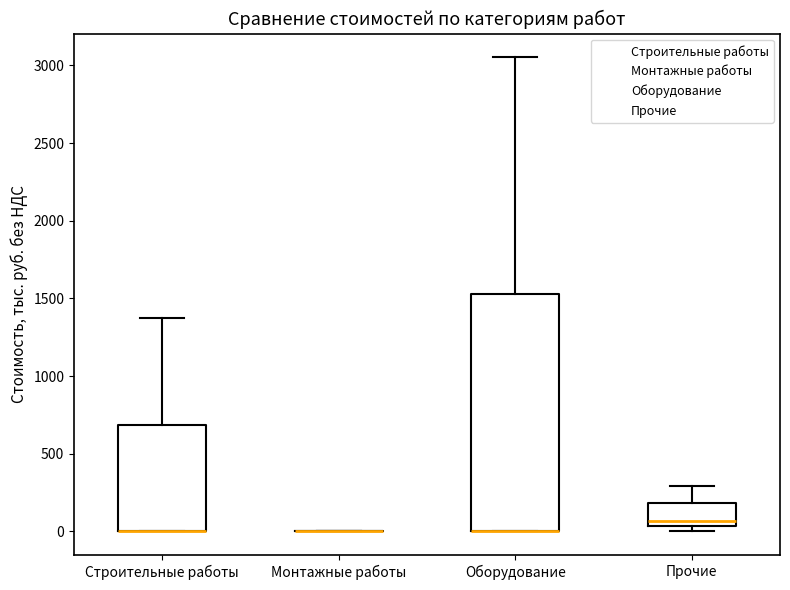

Reading left to right, read every box against the y-axis: the position of its median line, the range the box covers, and the ends of its whiskers. The values are not printed on the chart, so give them approximately, as read against the axis.

Строительные работы: median 0 (drawn on the box's lower edge), box 0 to 700, whiskers 0 to 1350
Монтажные работы: box collapsed to a line at 0, whiskers 0 to 0
Оборудование: median 0 (drawn on the box's lower edge), box 0 to 1550, whiskers 0 to 3050
Прочие: median 50 (just above the box's lower edge), box 50 to 200, whiskers 0 to 300